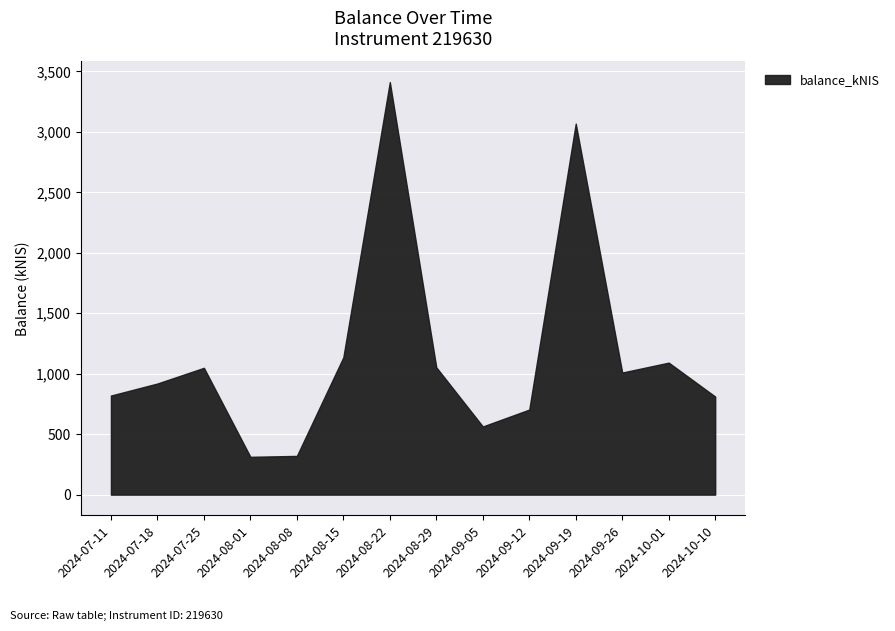

At which category does the chart reach its peak across all series?

2024-08-22